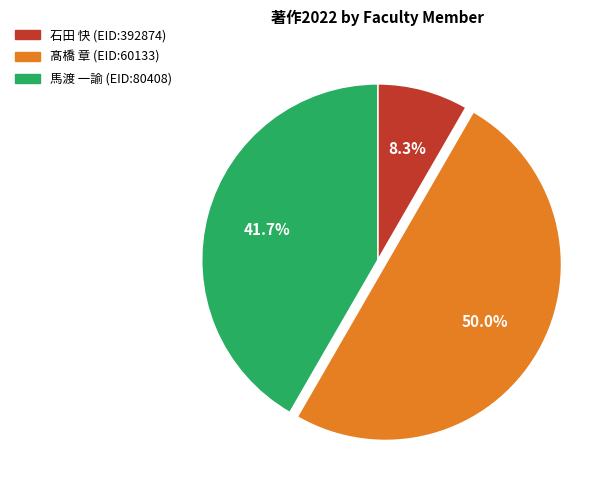

Is 馬渡 一諭 (EID:80408) the majority of the pie?

No